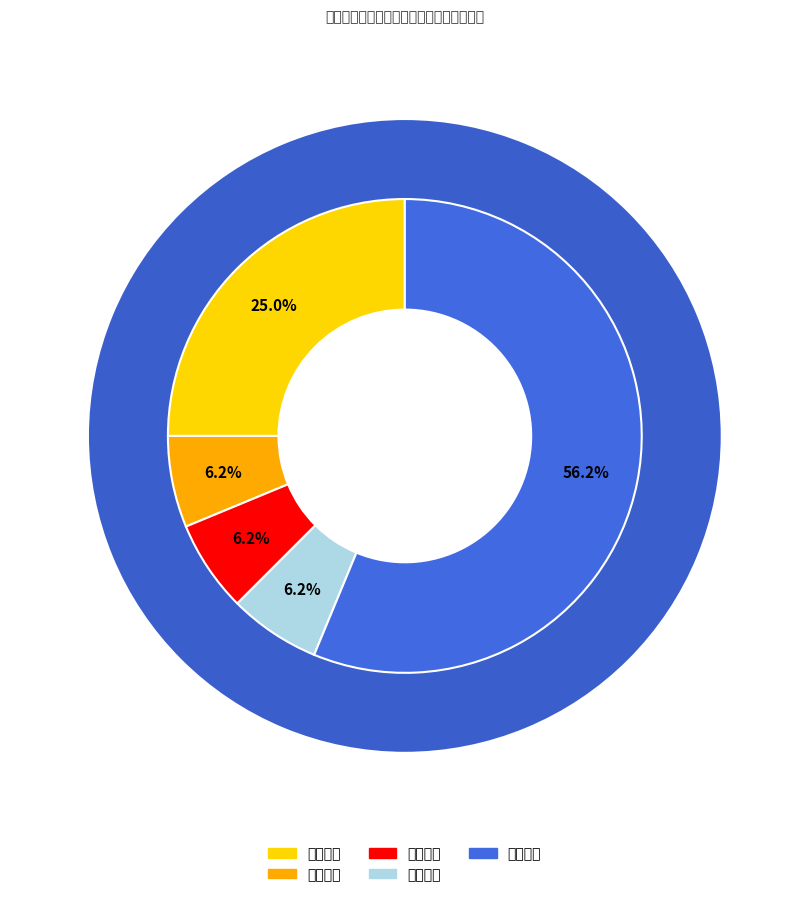

Combined, do 行政许可 and 行政确认 account for over 50%?

No